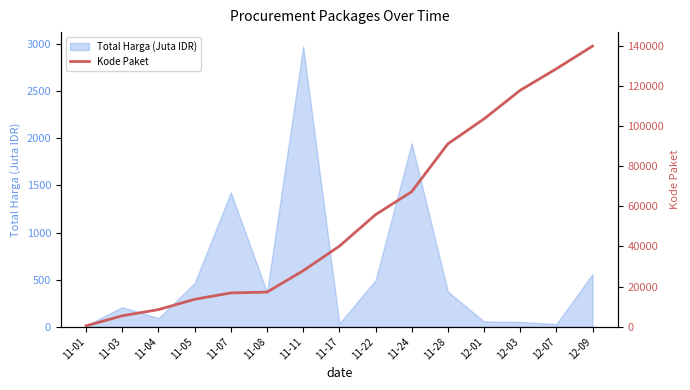

What is the sum of all values?

834022